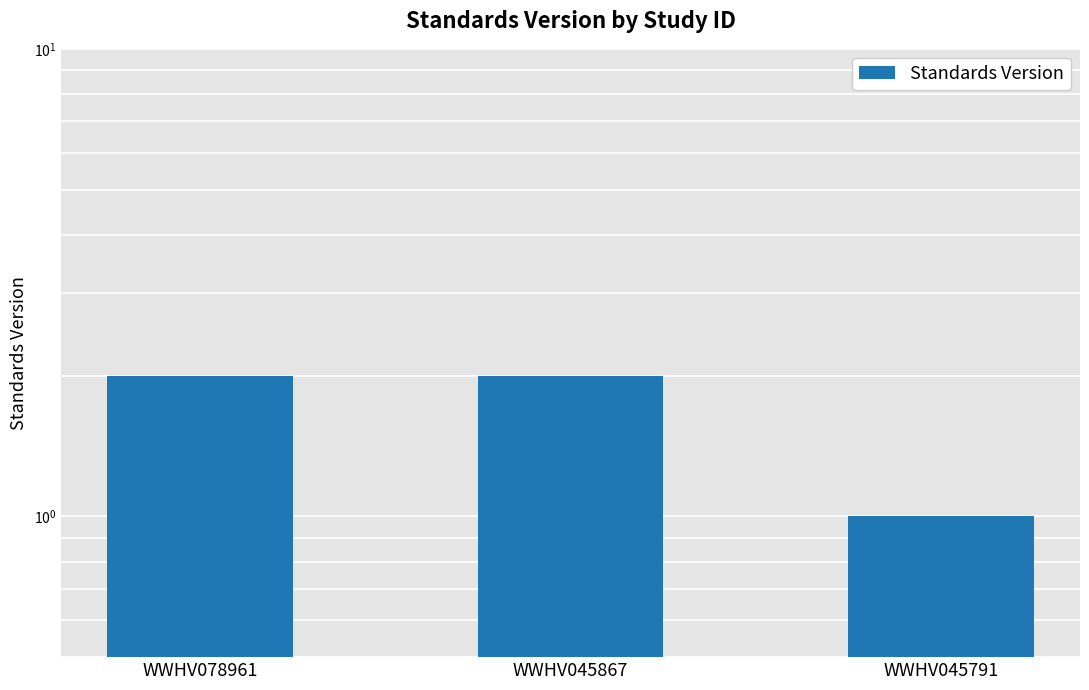

The chart shows a value of 2 at WWHV045867. True or false?

True